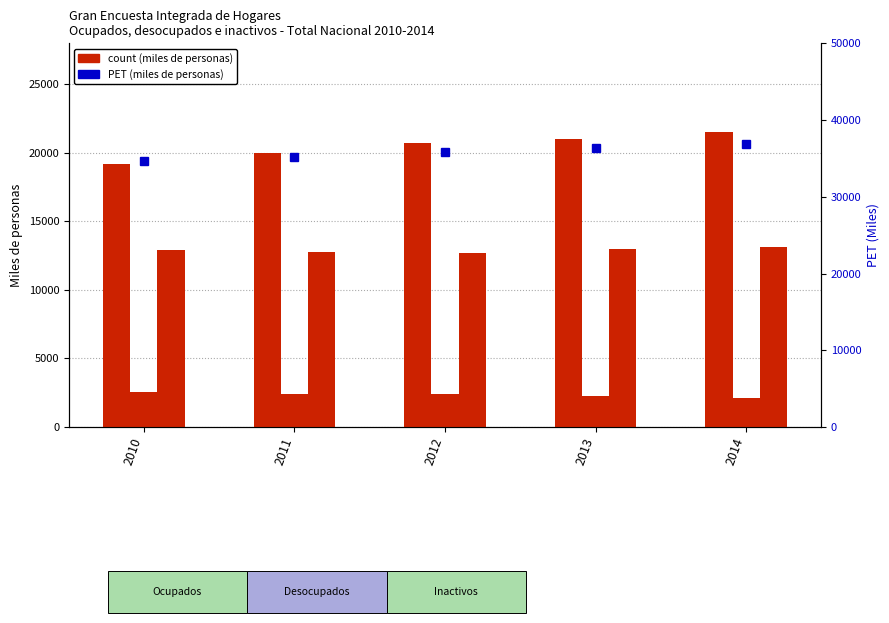

What is the maximum value shown in the chart?

36826.5